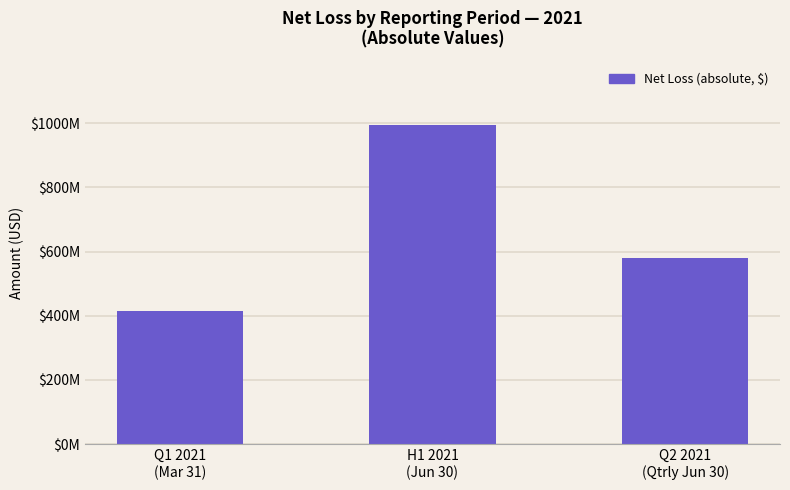

True or false: the data shows 280688129 at H1 2021
(Jun 30).

False